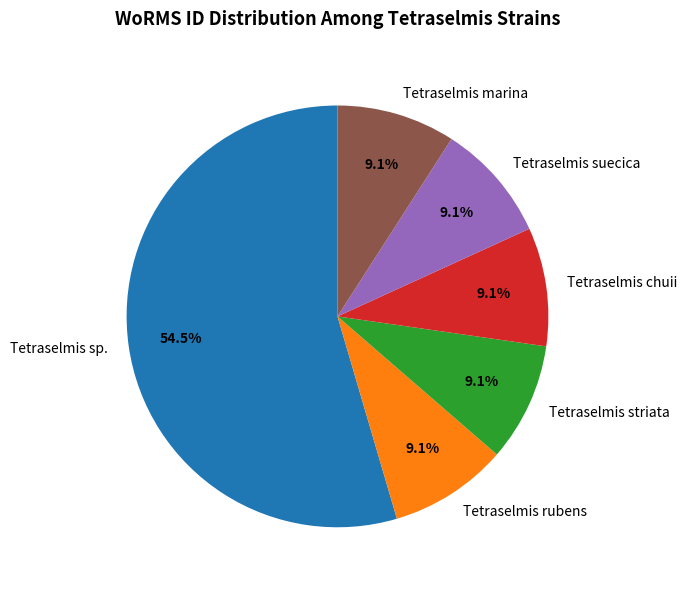

How many slices are in this pie chart?

6